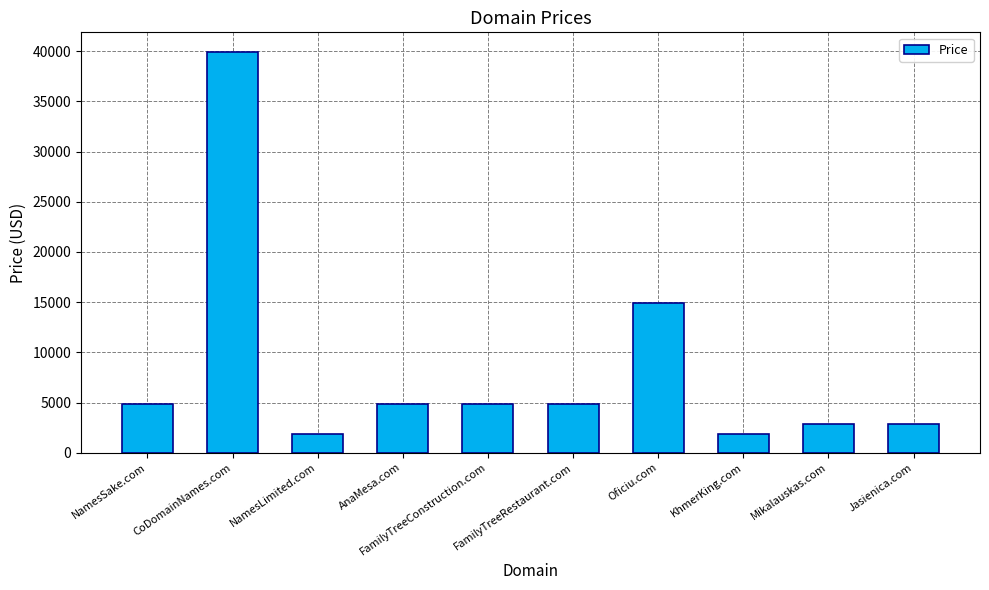

What is the ratio of the value at Jasienica.com to the value at Mikalauskas.com?

1.0